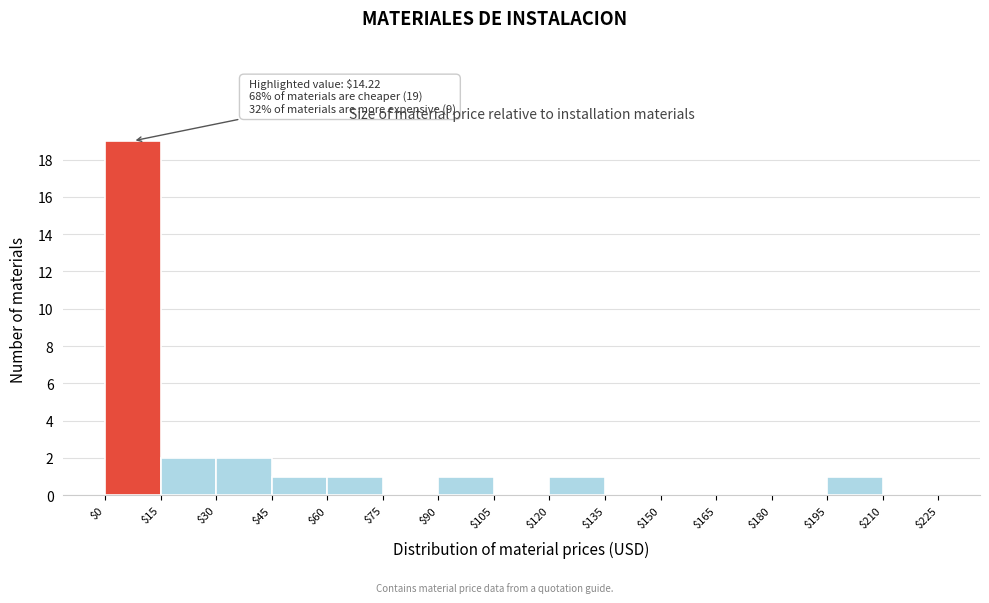

Which range on the x-axis has the tallest bar?

$0 to $15